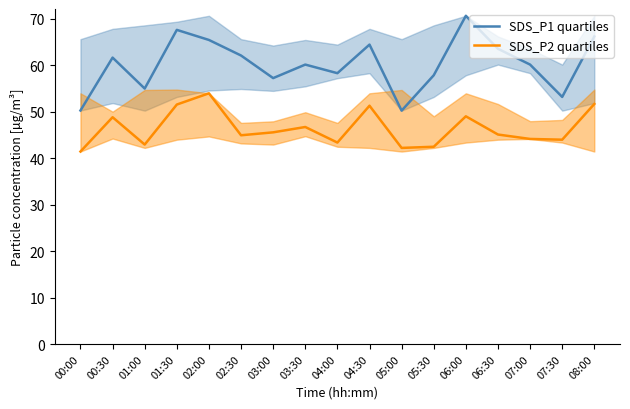

What is the label of the 7th point from the left?

03:00